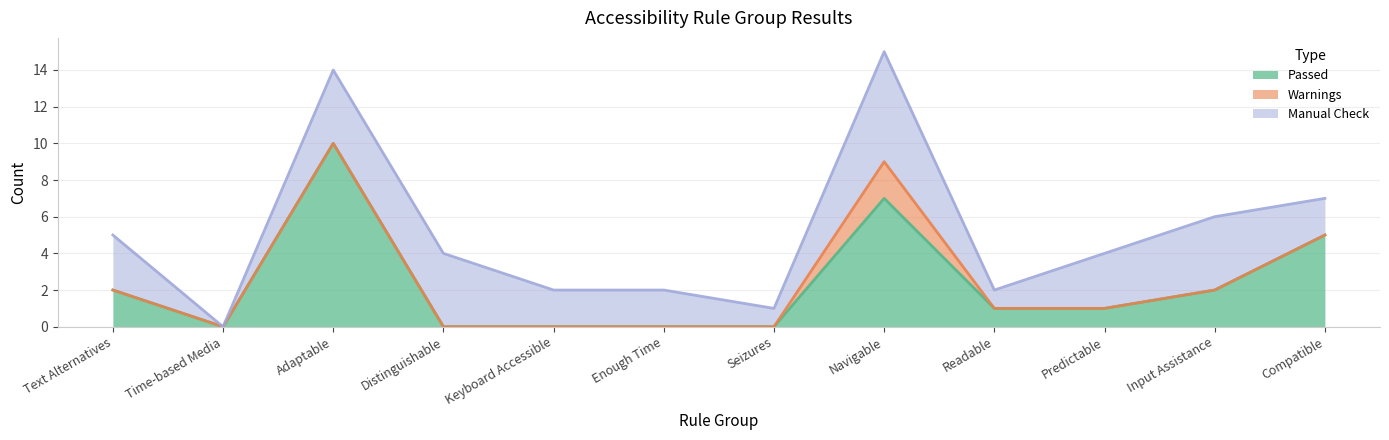

Is it true that Manual Check equals -4 at Time-based Media?

False